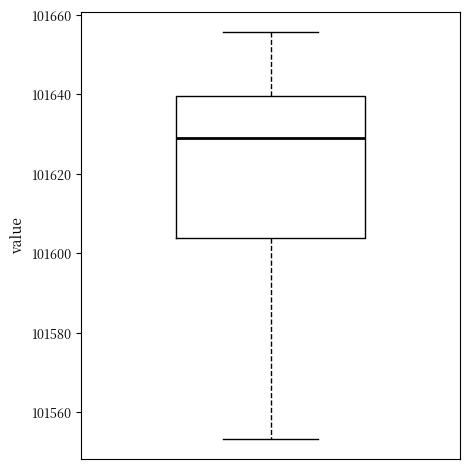

Transcribe this box plot: give where the median line is, the range the box spans, and where the two whiskers end, as read against the y-axis. The values are not printed on the chart, so give them approximately, as read against the axis.

median 101628, box 101604 to 101640, whiskers 101554 to 101656